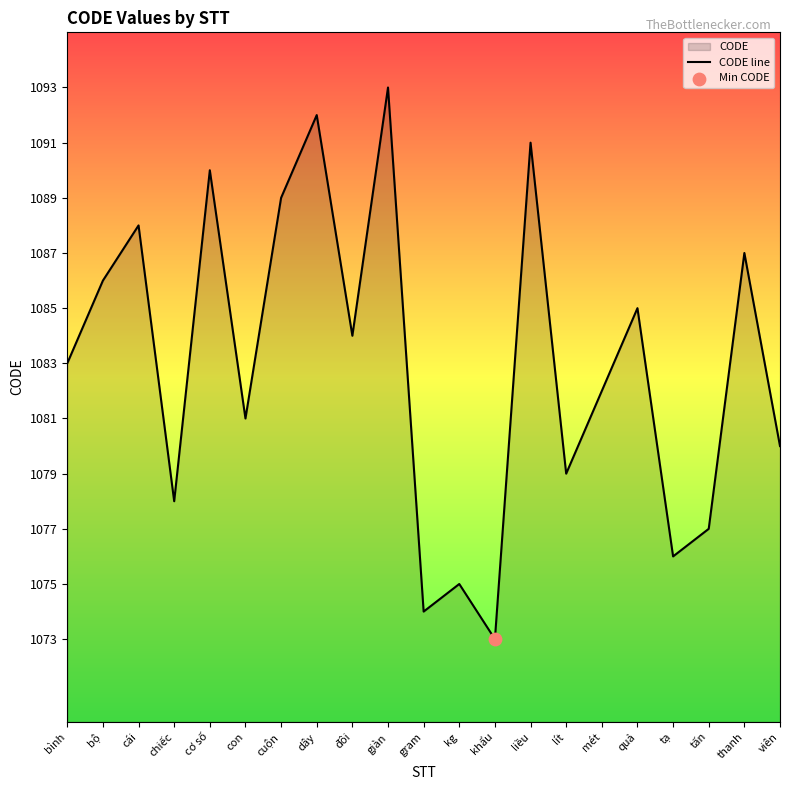

Which has a higher value, mét or cái?

cái